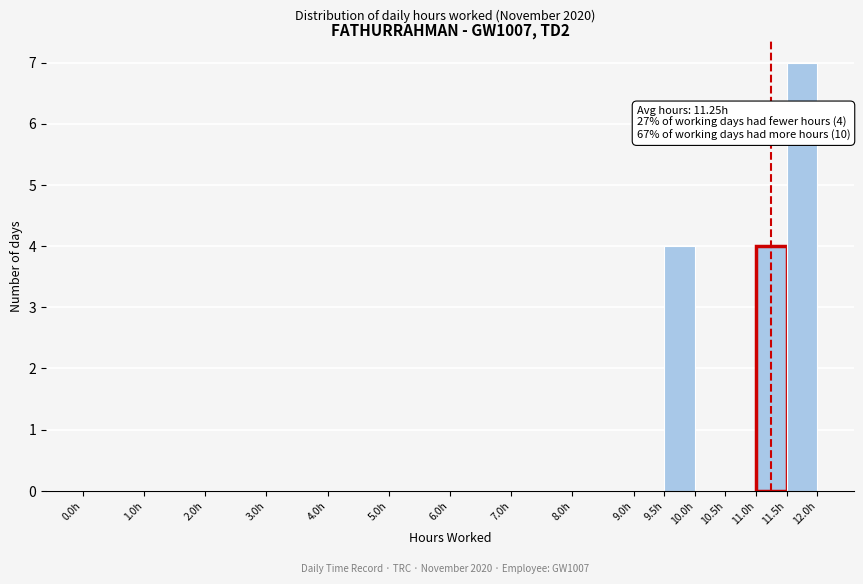

Over which range of the x-axis is the bar tallest?

11.5 to 12.0